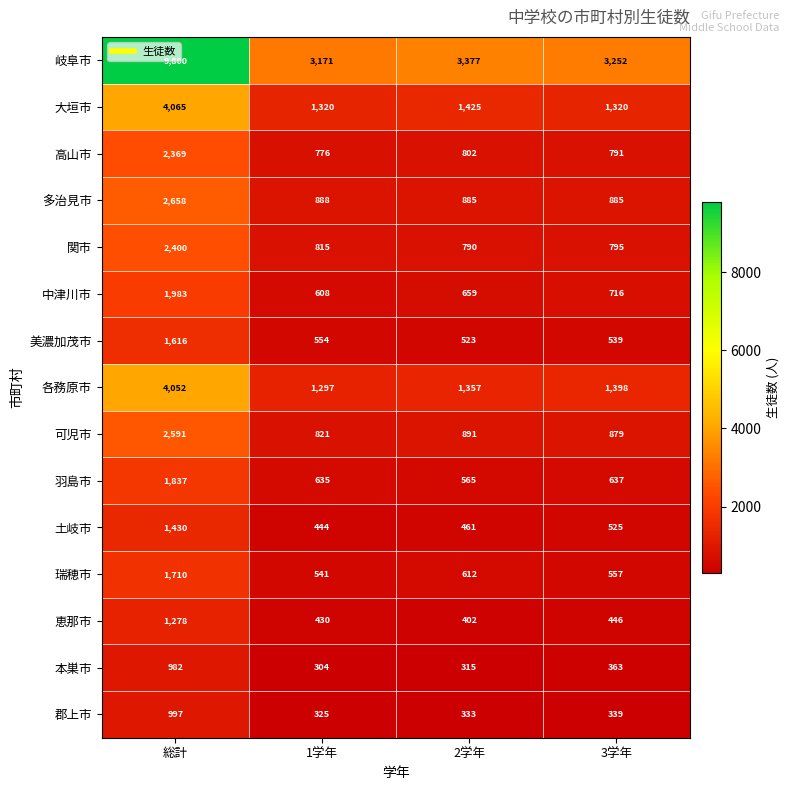

True or false: 各務原市 has a value of 1877 at 3学年.

False